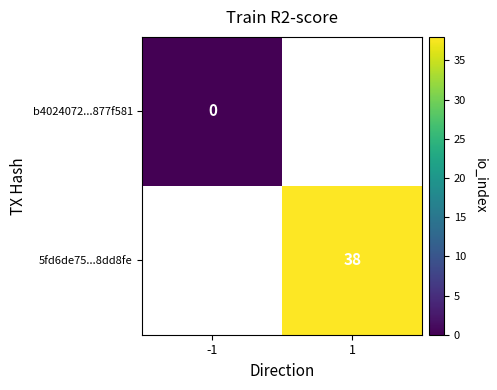

Is it true that 5fd6de75...8dd8fe equals 38 at 1?

True